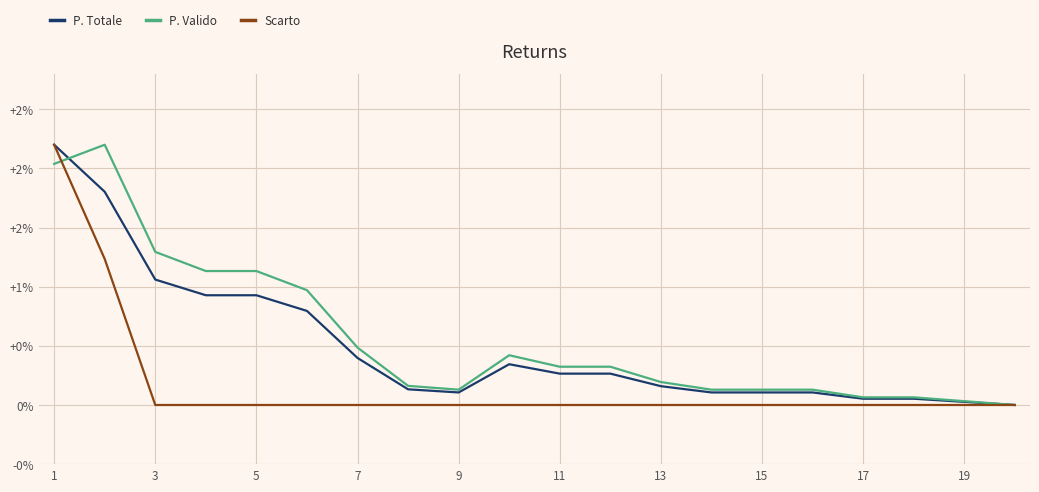

Which category has the highest value in the P. Totale series?

1